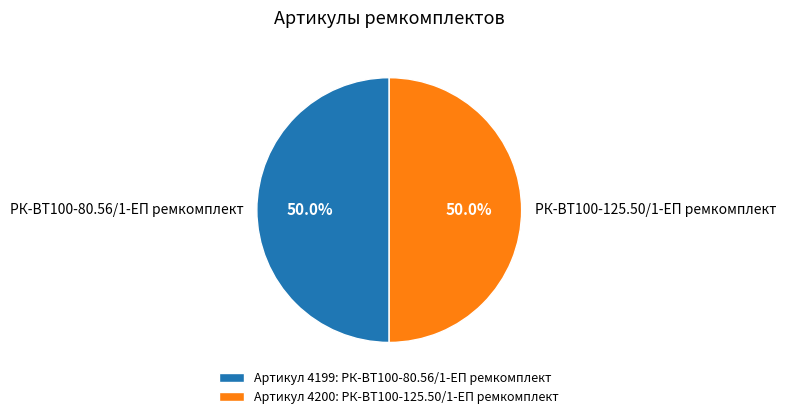

To the nearest percent, what percentage of the pie is РК-ВТ100-125.50/1-ЕП ремкомплект?

50%